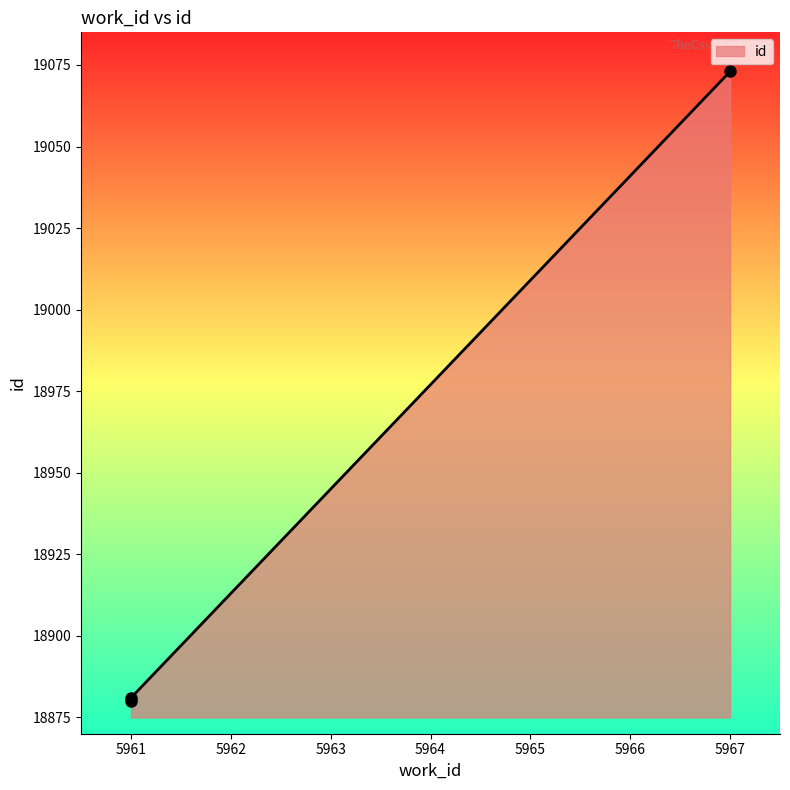

What is the ratio of the value at 5961 to the value at 5967?

1.0